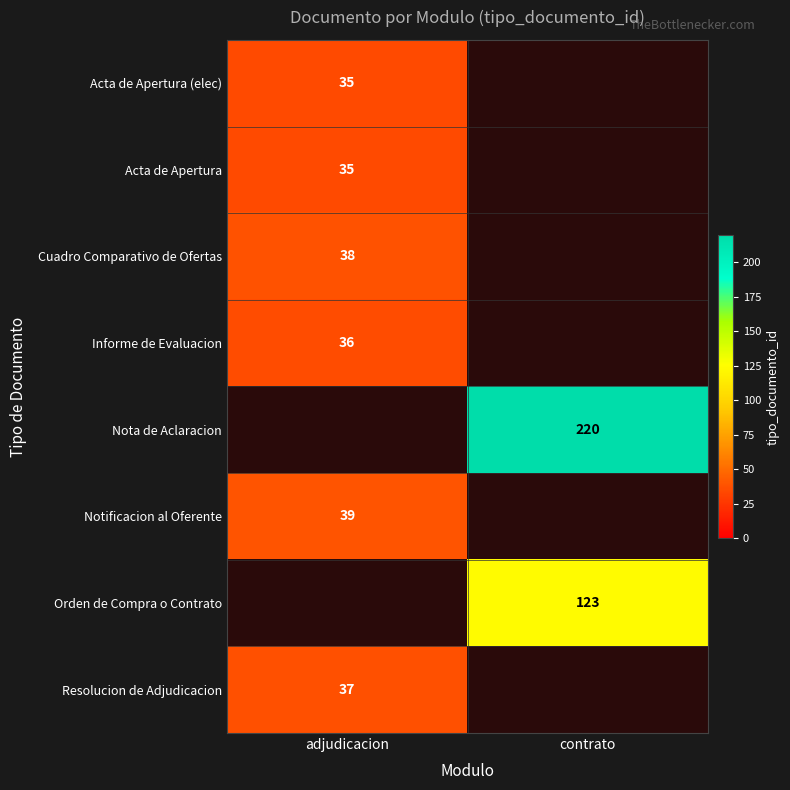

The value of Informe de Evaluacion at adjudicacion is 36. True or false?

True